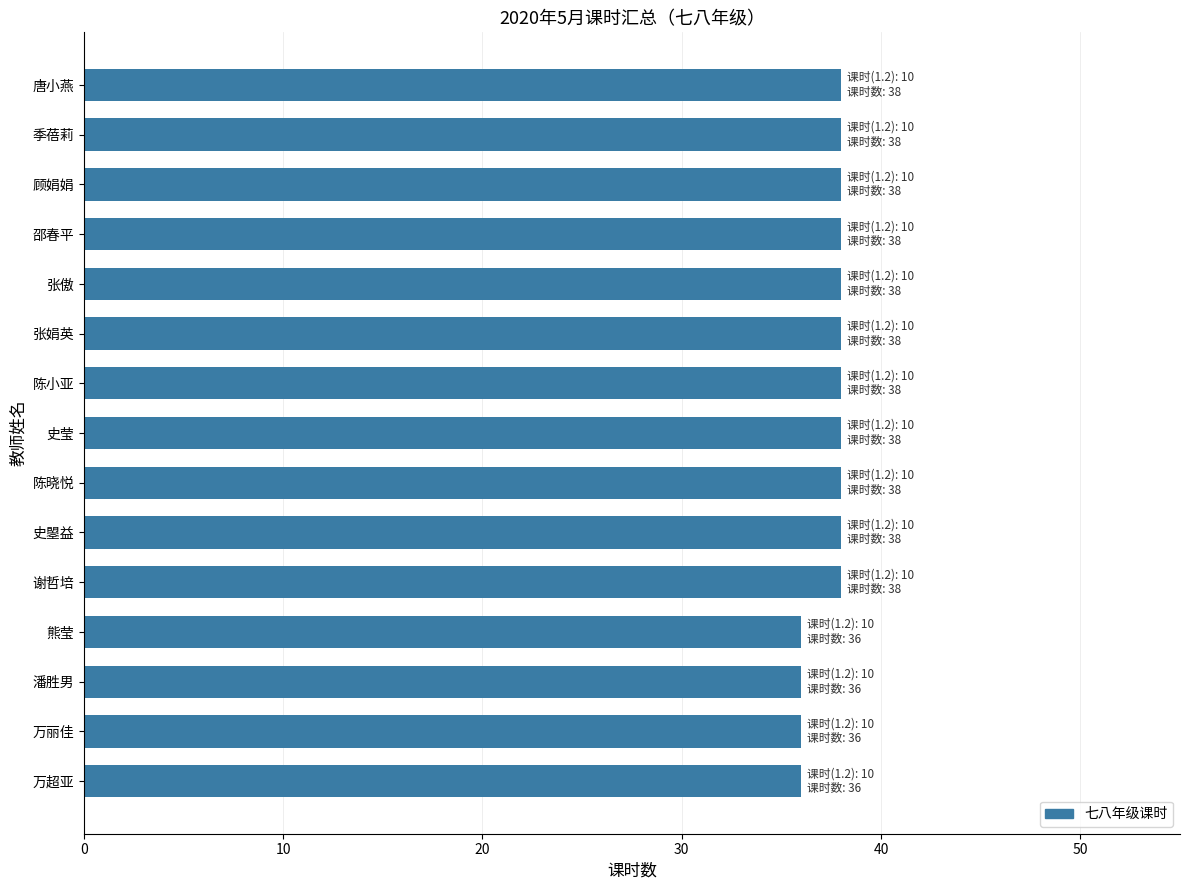

What is the sum of all values?

562